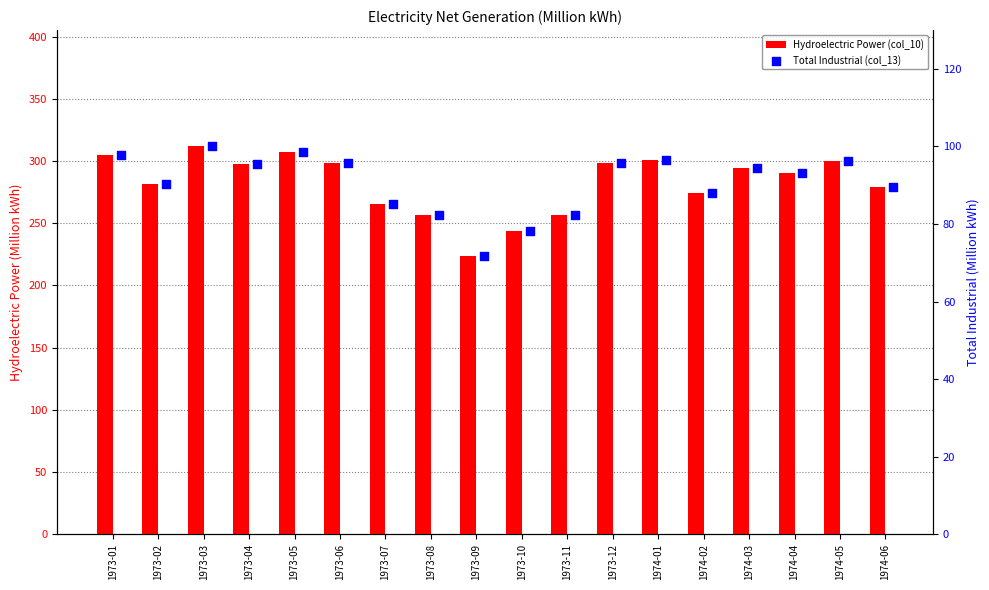

Is the value of Total Industrial (col_13) at 1974-04 greater than the value of Hydroelectric Power (col_10) at 1973-10?

No